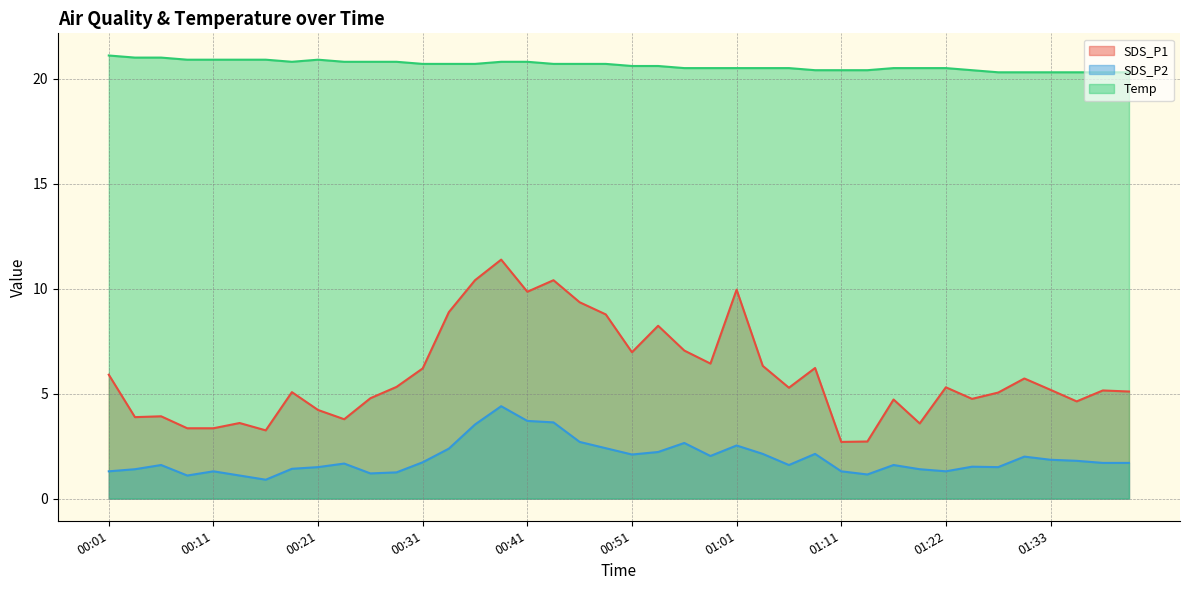

What is the sum of the SDS_P2 values at 00:51 and 01:06?

3.7